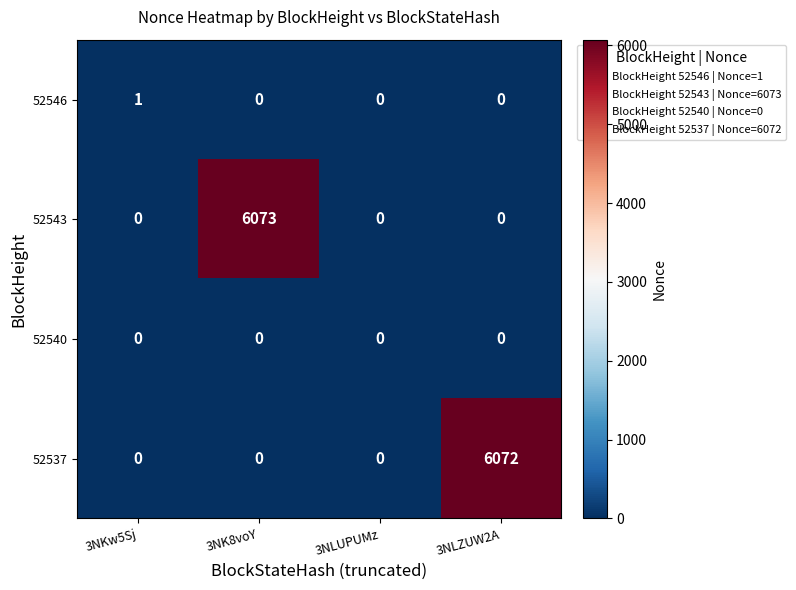

Reading left to right, list all the values displayed in this chart.

52546: 3NKw5Sj=1	3NK8voY=0	3NLUPUMz=0	3NLZUW2A=0
52543: 3NKw5Sj=0	3NK8voY=6073	3NLUPUMz=0	3NLZUW2A=0
52540: 3NKw5Sj=0	3NK8voY=0	3NLUPUMz=0	3NLZUW2A=0
52537: 3NKw5Sj=0	3NK8voY=0	3NLUPUMz=0	3NLZUW2A=6072